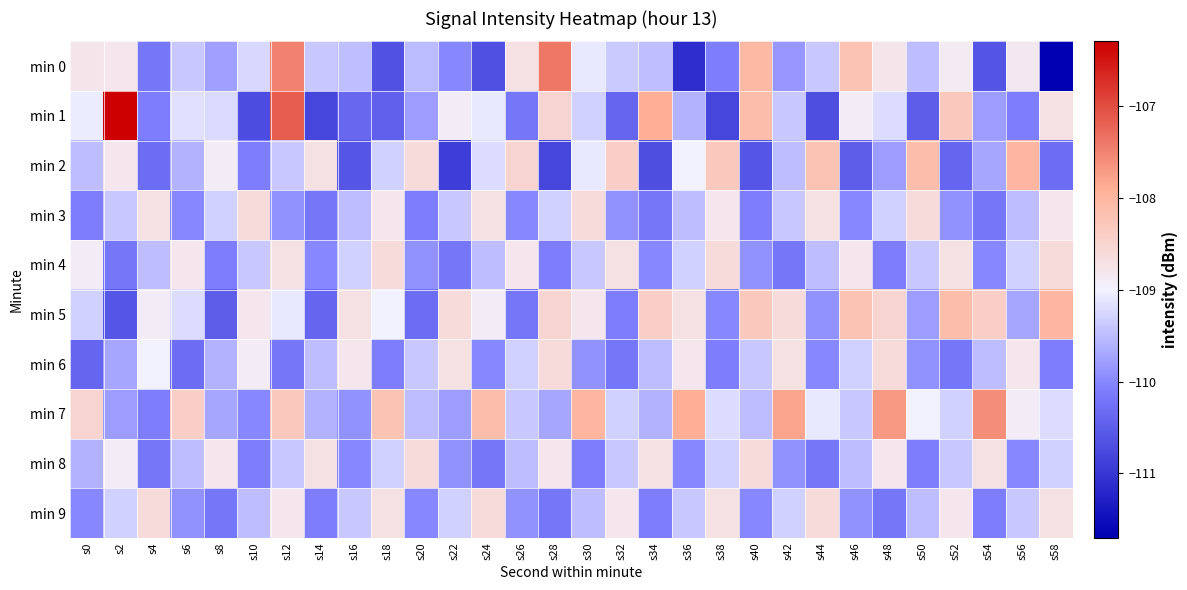

What is the spread (max minus min) of values at s8?

1.7